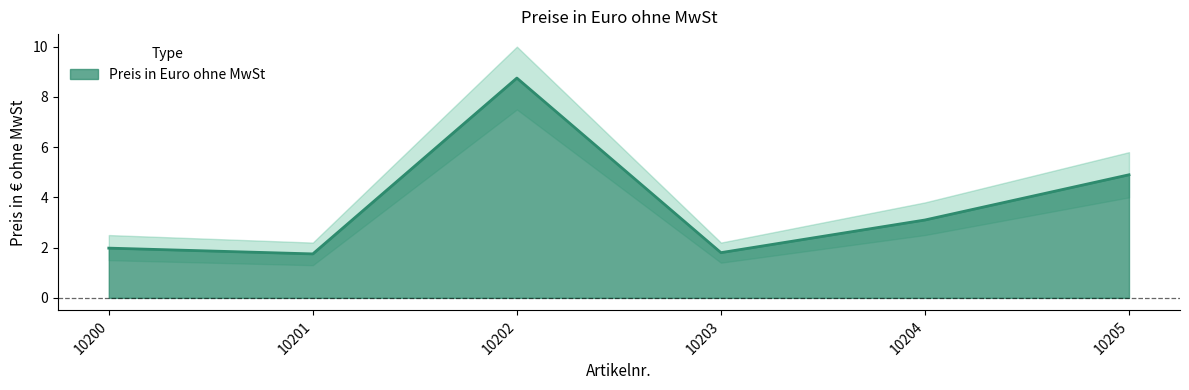

What is the sum of the values at 10201 and 10205?

6.7